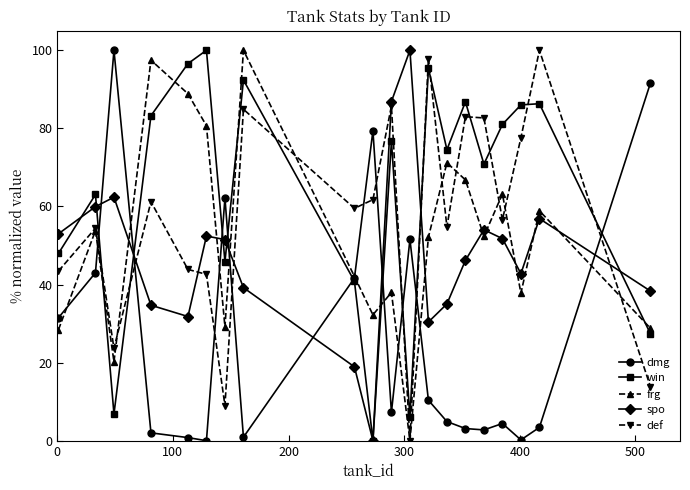

Which series ends up on top after the final intersection of frg and dmg?

dmg